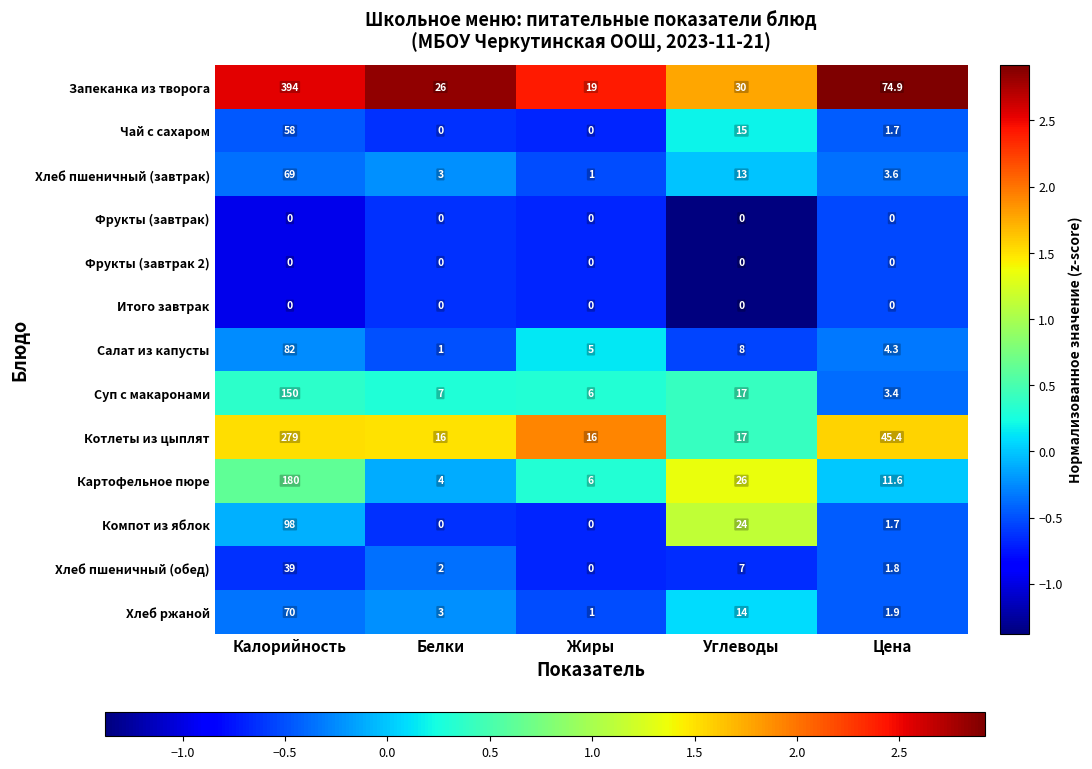

What is the minimum value for Хлеб пшеничный (завтрак)?

1.0